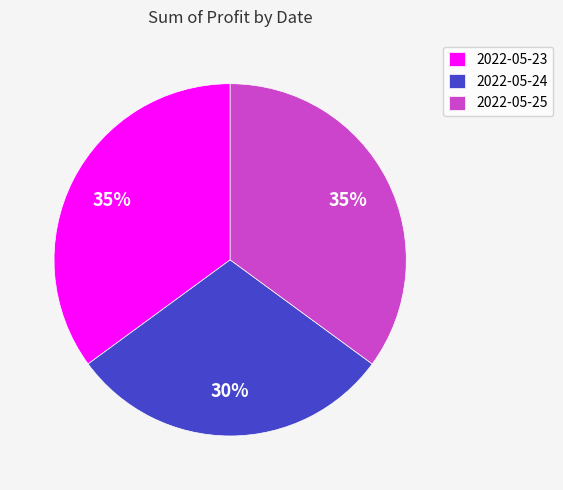

To the nearest percent, what percentage of the pie is 2022-05-24?

30%